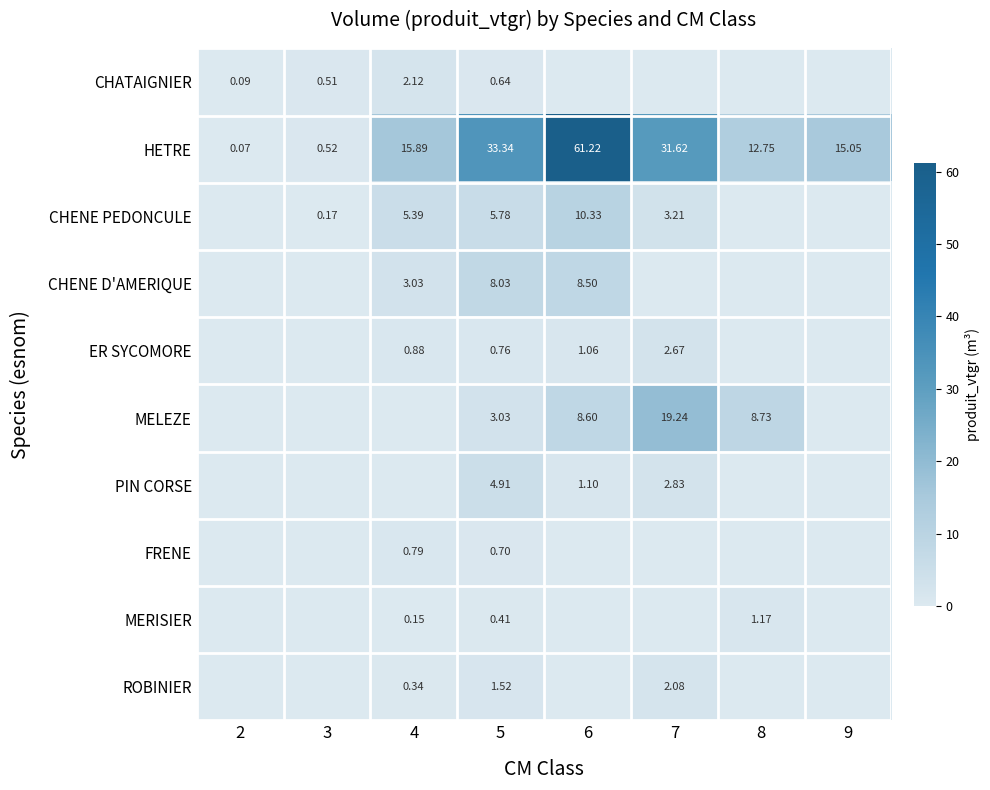

Which has a higher value, 9 or 2?

2